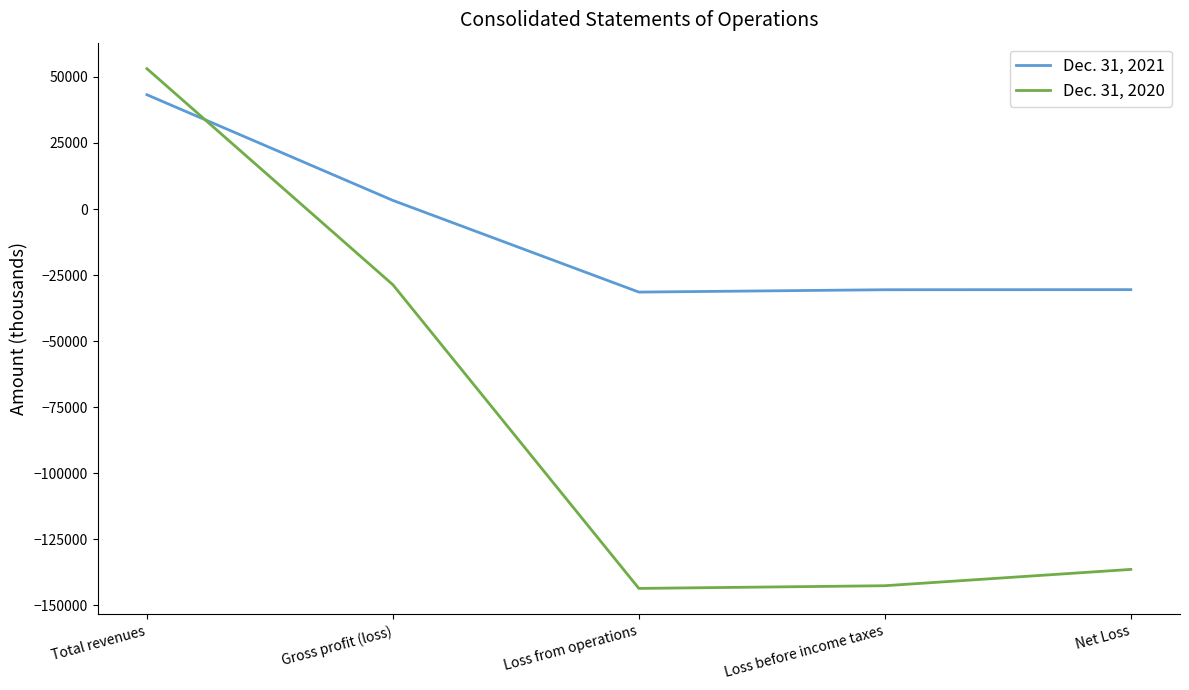

Between Loss from operations and Net Loss, which series saw the biggest shift?

Dec. 31, 2020